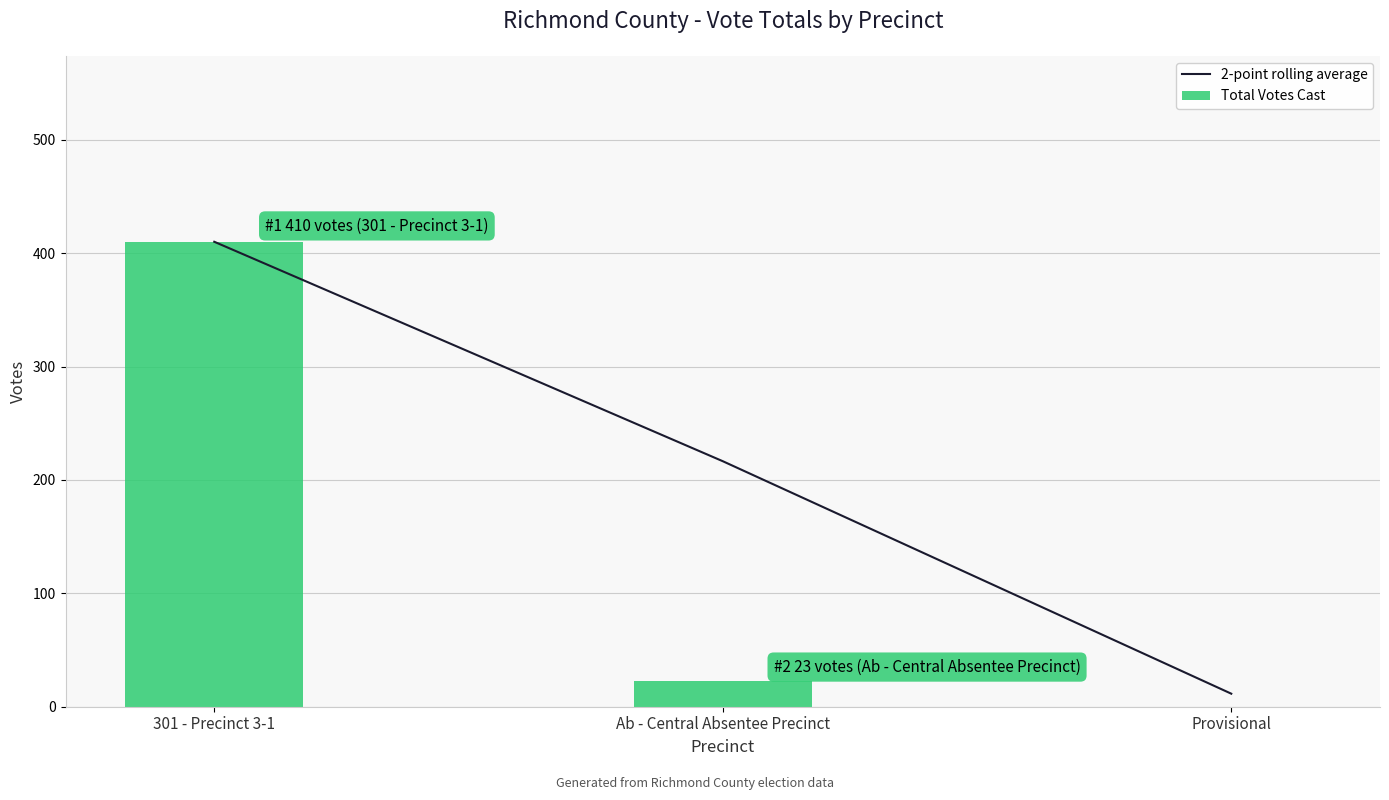

How many values in the 2-point rolling average series exceed 216?

2